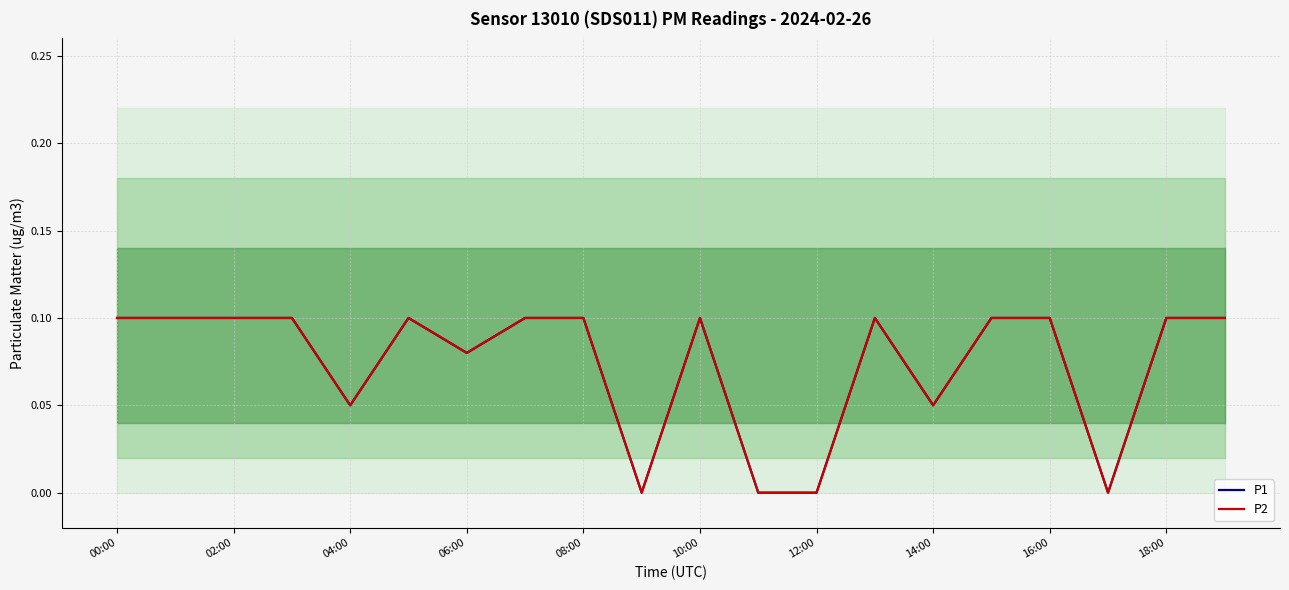

How many interior local peaks does the P1 series have?

3